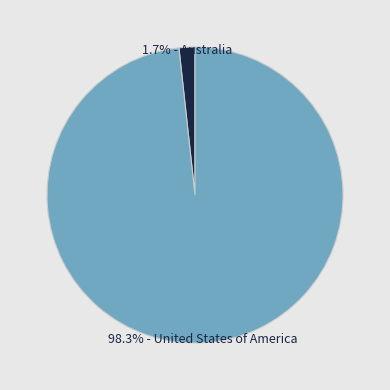

Is there a majority slice in this chart?

Yes